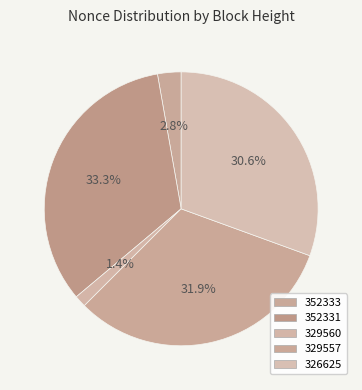

Which slice is the largest?

352331